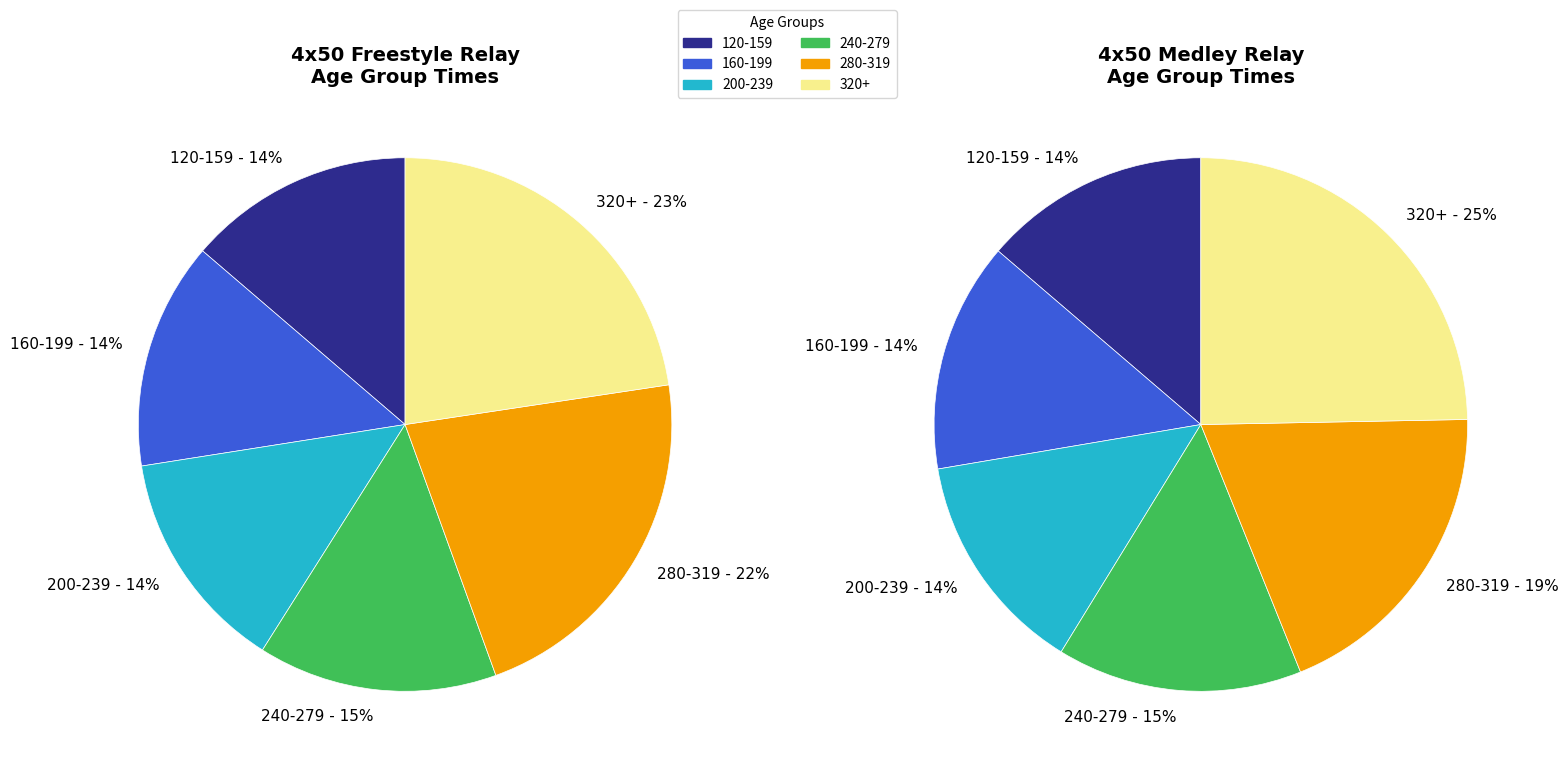

Does 320+ account for over 50% of the chart?

No